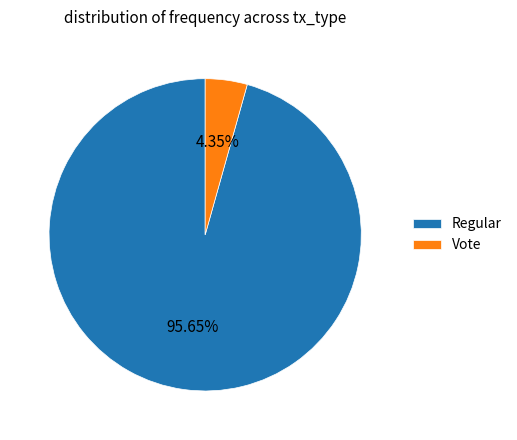

Is Regular the majority of the pie?

Yes